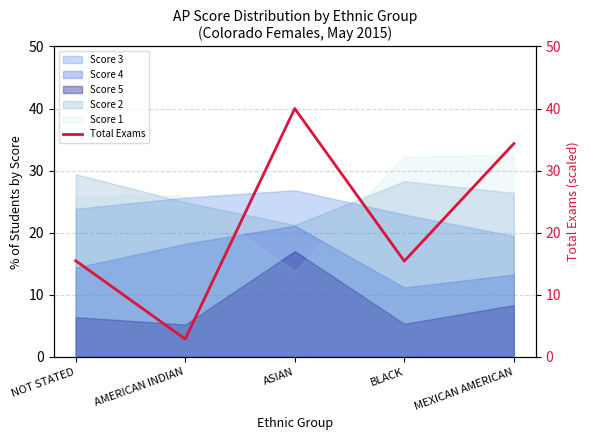

What is the value of the 4th point from the left?

15.4